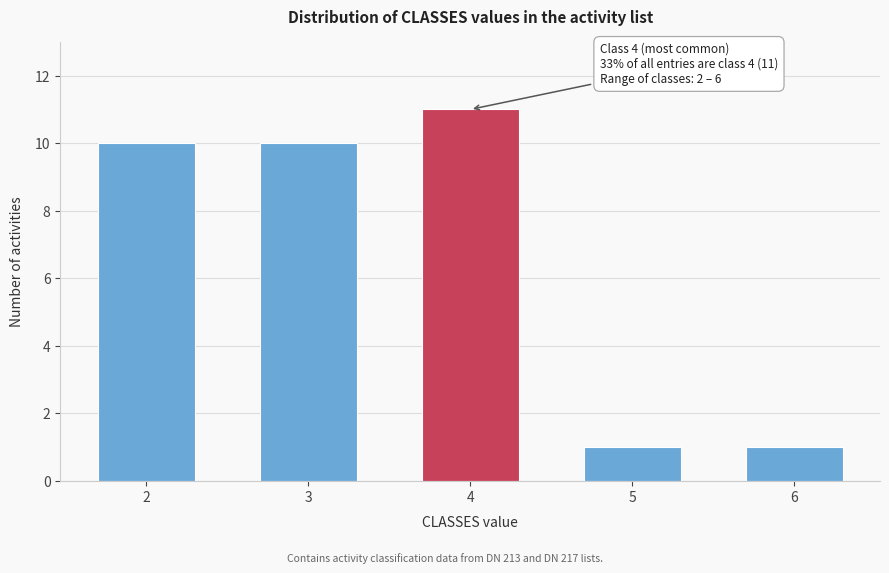

Reading right to left, transcribe all the data shown in this chart.

6=1	5=1	4=11	3=10	2=10